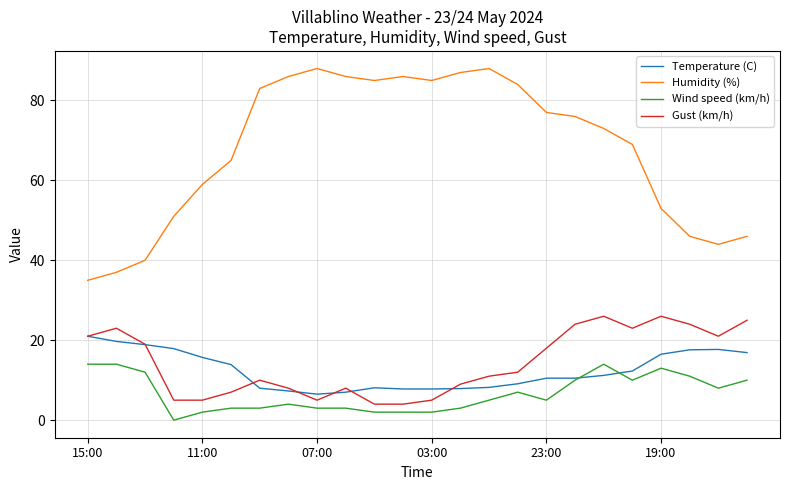

Which series has the largest range (max minus min)?

Humidity (%)